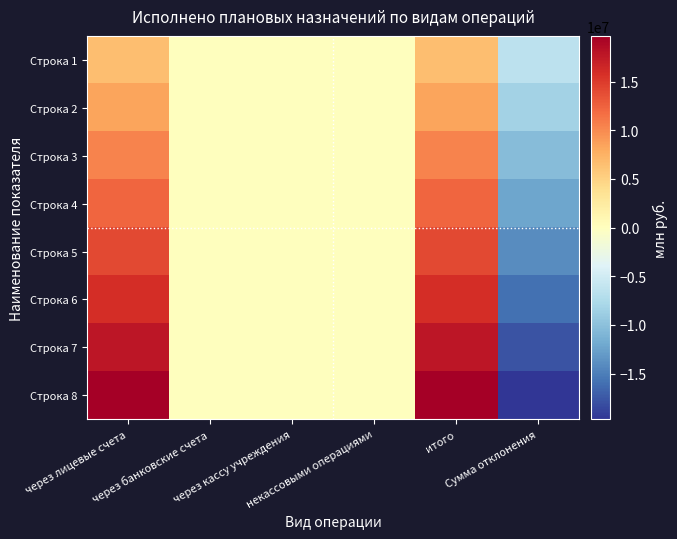

List the series in order of their peak value, highest first.

Строка 8, Строка 7, Строка 6, Строка 5, Строка 4, Строка 3, Строка 2, Строка 1